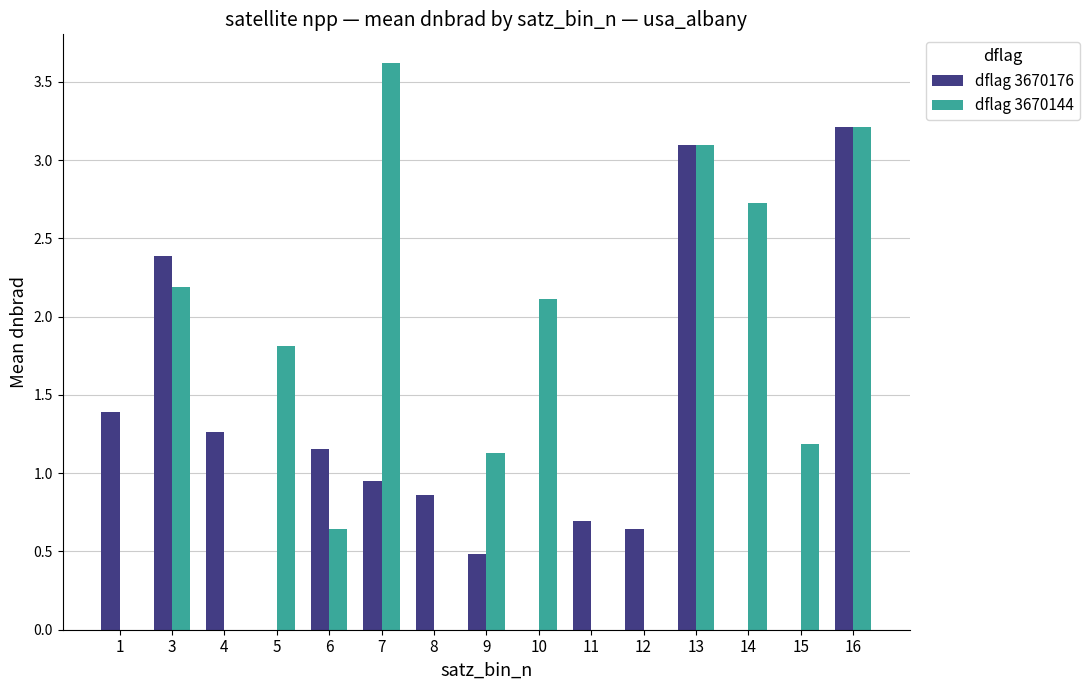

What is the maximum value shown in the chart?

3.6